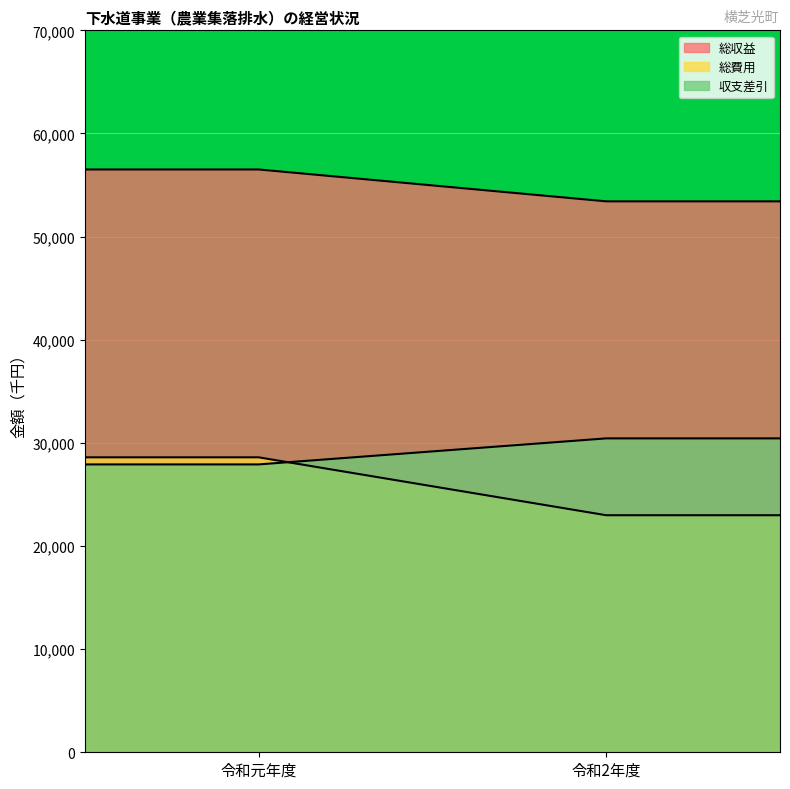

Reading left to right, transcribe all the data shown in this chart.

総収益: 56510	53419
総費用: 28598	22984
収支差引: 27912	30435